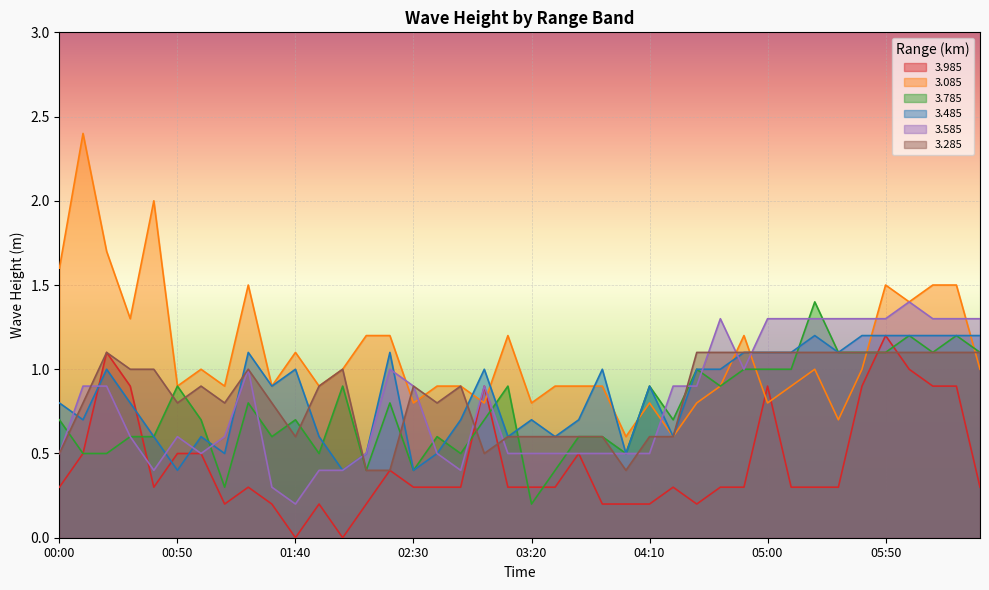

Reading left to right, transcribe all the data shown in this chart.

3.985: 00:00=0.3	00:10=0.5	00:20=1.1	00:30=0.9	00:40=0.3	00:50=0.5	01:00=0.5	01:10=0.2	01:20=0.3	01:30=0.2	01:40=0.0	01:50=0.2	02:00=0.0	02:10=0.2	02:20=0.4	02:30=0.3	02:40=0.3	02:50=0.3	03:00=0.9	03:10=0.3	03:20=0.3	03:30=0.3	03:40=0.5	03:50=0.2	04:00=0.2	04:10=0.2	04:20=0.3	04:30=0.2	04:40=0.3	04:50=0.3	05:00=0.9	05:10=0.3	05:20=0.3	05:30=0.3	05:40=0.9	05:50=1.2	06:00=1.0	06:10=0.9	06:20=0.9	06:30=0.3
3.085: 00:00=1.6	00:10=2.4	00:20=1.7	00:30=1.3	00:40=2.0	00:50=0.9	01:00=1.0	01:10=0.9	01:20=1.5	01:30=0.9	01:40=1.1	01:50=0.9	02:00=1.0	02:10=1.2	02:20=1.2	02:30=0.8	02:40=0.9	02:50=0.9	03:00=0.8	03:10=1.2	03:20=0.8	03:30=0.9	03:40=0.9	03:50=0.9	04:00=0.6	04:10=0.8	04:20=0.6	04:30=0.8	04:40=0.9	04:50=1.2	05:00=0.8	05:10=0.9	05:20=1.0	05:30=0.7	05:40=1.0	05:50=1.5	06:00=1.4	06:10=1.5	06:20=1.5	06:30=1.0
3.785: 00:00=0.7	00:10=0.5	00:20=0.5	00:30=0.6	00:40=0.6	00:50=0.9	01:00=0.7	01:10=0.3	01:20=0.8	01:30=0.6	01:40=0.7	01:50=0.5	02:00=0.9	02:10=0.4	02:20=0.8	02:30=0.4	02:40=0.6	02:50=0.5	03:00=0.7	03:10=0.9	03:20=0.2	03:30=0.4	03:40=0.6	03:50=0.6	04:00=0.5	04:10=0.9	04:20=0.7	04:30=1.0	04:40=0.9	04:50=1.0	05:00=1.0	05:10=1.0	05:20=1.4	05:30=1.1	05:40=1.1	05:50=1.1	06:00=1.2	06:10=1.1	06:20=1.2	06:30=1.1
3.485: 00:00=0.8	00:10=0.7	00:20=1.0	00:30=0.8	00:40=0.6	00:50=0.4	01:00=0.6	01:10=0.5	01:20=1.1	01:30=0.9	01:40=1.0	01:50=0.6	02:00=0.4	02:10=0.5	02:20=1.1	02:30=0.4	02:40=0.5	02:50=0.7	03:00=1.0	03:10=0.6	03:20=0.7	03:30=0.6	03:40=0.7	03:50=1.0	04:00=0.5	04:10=0.9	04:20=0.6	04:30=1.0	04:40=1.0	04:50=1.1	05:00=1.1	05:10=1.1	05:20=1.2	05:30=1.1	05:40=1.2	05:50=1.2	06:00=1.2	06:10=1.2	06:20=1.2	06:30=1.2
3.585: 00:00=0.5	00:10=0.9	00:20=0.9	00:30=0.6	00:40=0.4	00:50=0.6	01:00=0.5	01:10=0.6	01:20=1.0	01:30=0.3	01:40=0.2	01:50=0.4	02:00=0.4	02:10=0.5	02:20=1.0	02:30=0.9	02:40=0.5	02:50=0.4	03:00=0.9	03:10=0.5	03:20=0.5	03:30=0.5	03:40=0.5	03:50=0.5	04:00=0.5	04:10=0.5	04:20=0.9	04:30=0.9	04:40=1.3	04:50=1.0	05:00=1.3	05:10=1.3	05:20=1.3	05:30=1.3	05:40=1.3	05:50=1.3	06:00=1.4	06:10=1.3	06:20=1.3	06:30=1.3
3.285: 00:00=0.5	00:10=0.8	00:20=1.1	00:30=1.0	00:40=1.0	00:50=0.8	01:00=0.9	01:10=0.8	01:20=1.0	01:30=0.8	01:40=0.6	01:50=0.9	02:00=1.0	02:10=0.4	02:20=0.4	02:30=0.9	02:40=0.8	02:50=0.9	03:00=0.5	03:10=0.6	03:20=0.6	03:30=0.6	03:40=0.6	03:50=0.6	04:00=0.4	04:10=0.6	04:20=0.6	04:30=1.1	04:40=1.1	04:50=1.1	05:00=1.1	05:10=1.1	05:20=1.1	05:30=1.1	05:40=1.1	05:50=1.1	06:00=1.1	06:10=1.1	06:20=1.1	06:30=1.1